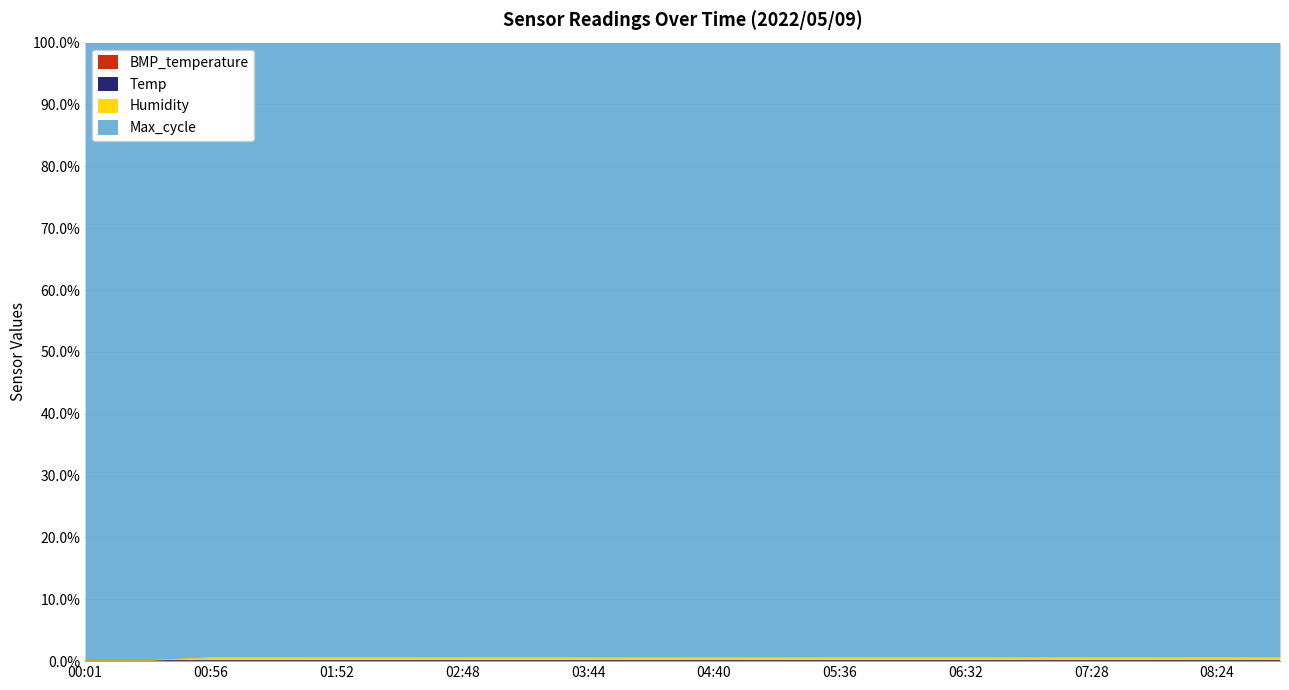

Does the chart display data point markers on the line(s)?

No